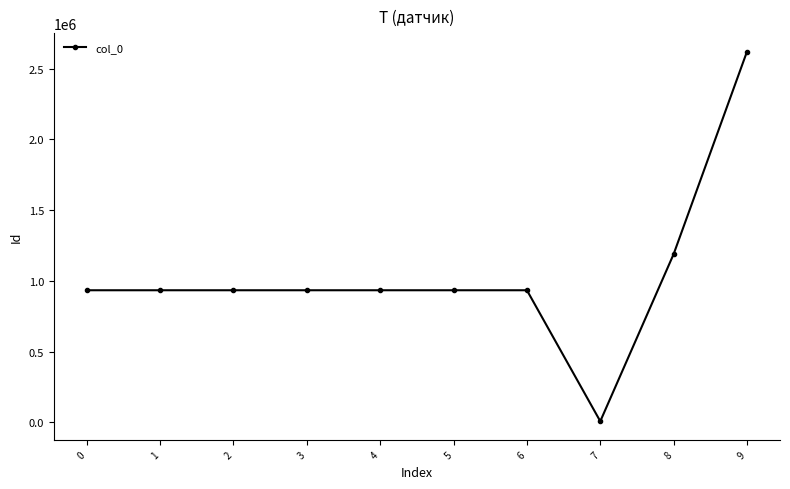

What is the ratio of the value at 9 to the value at 2?

2.8